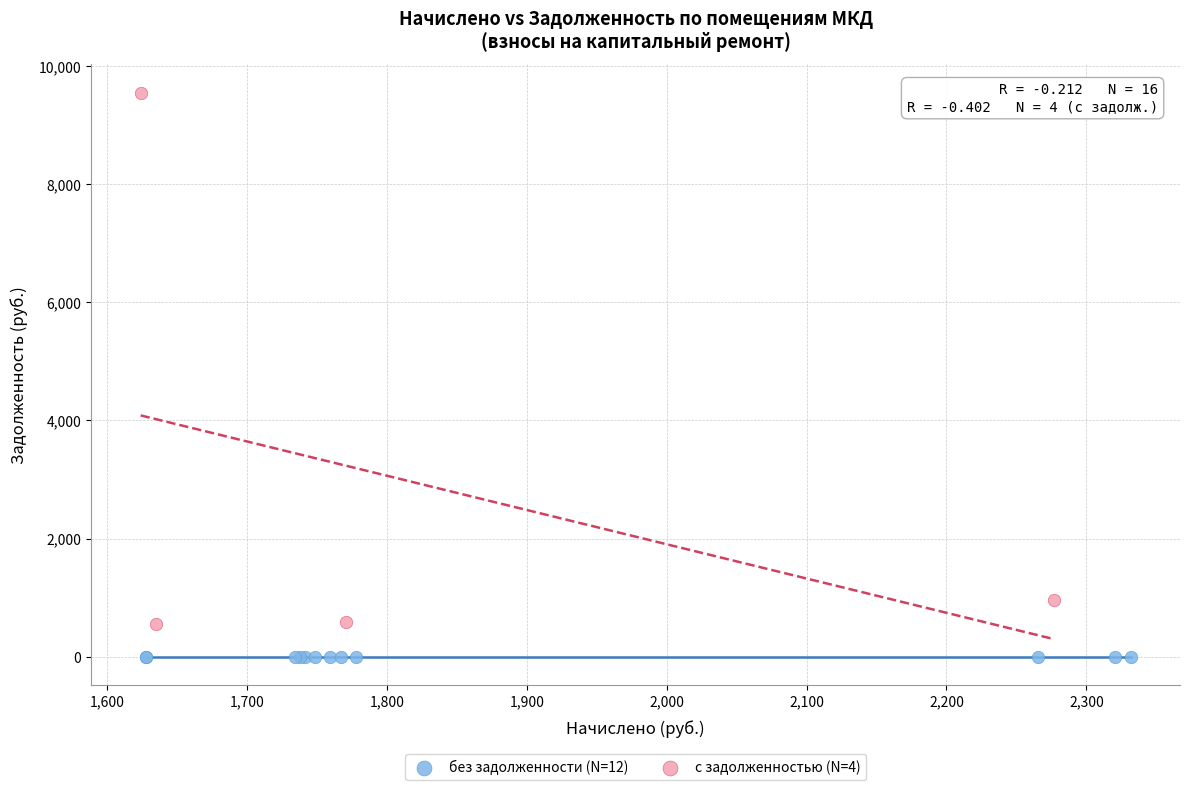

Which series contains the lowest Y value?

без задолженности (N=12)